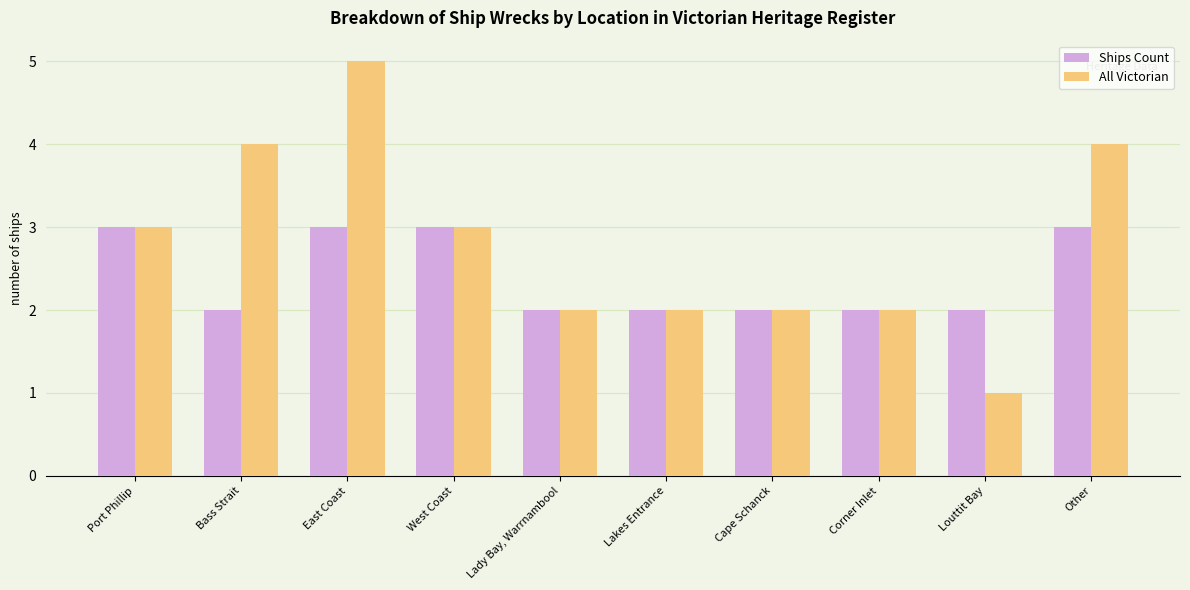

What position from the right is Lakes Entrance?

5